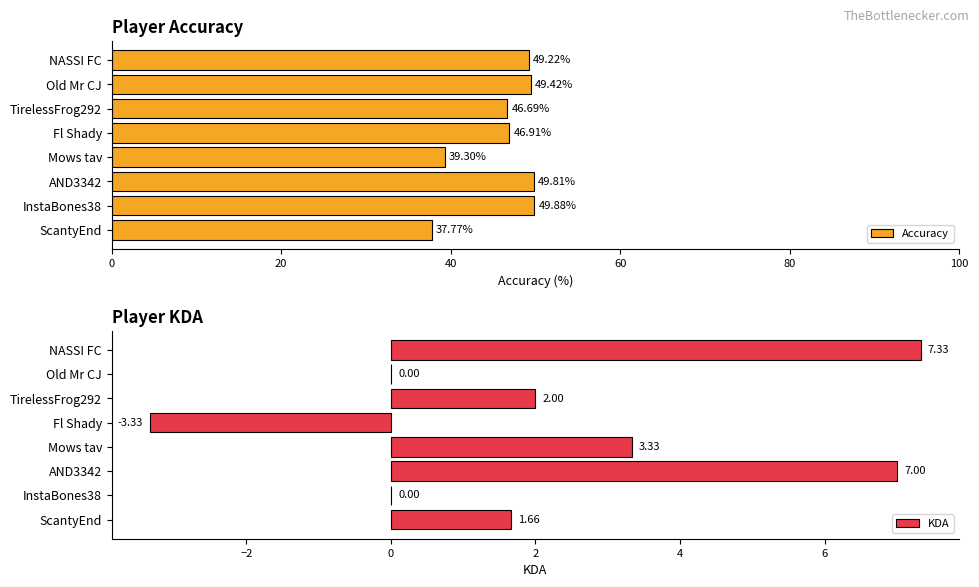

What are all the series names shown in the legend?

Accuracy, KDA